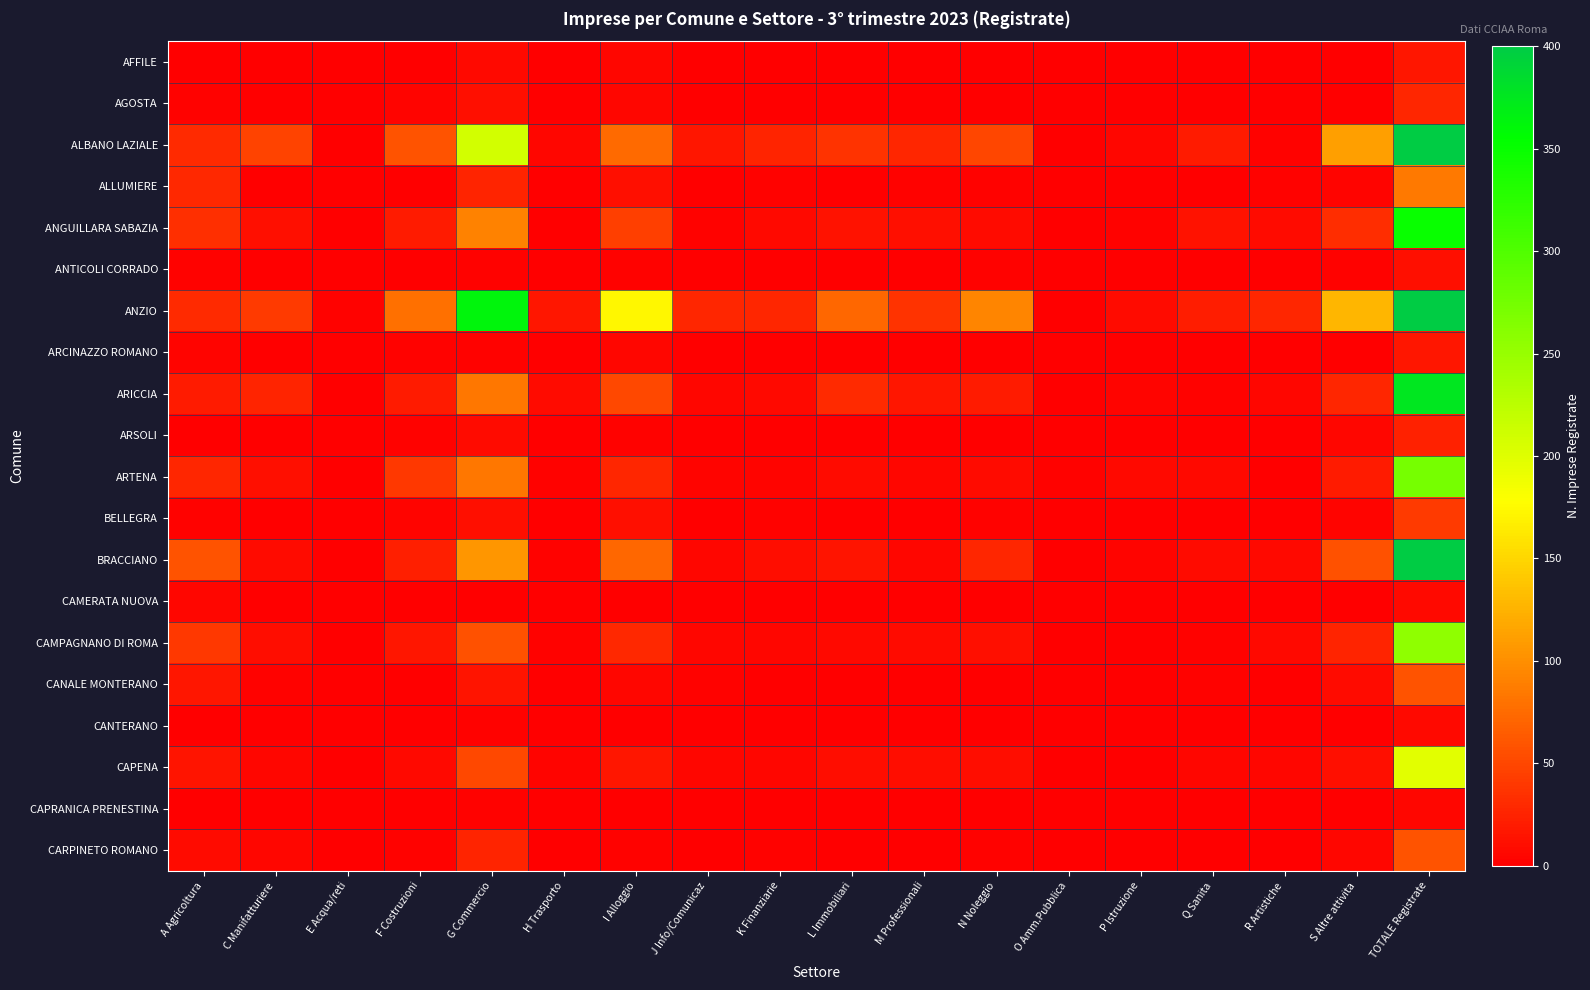

Reading right to left, transcribe all the data shown in this chart.

AFFILE: TOTALE Registrate=16	S Altre attivita=0	R Artistiche=1	Q Sanita=0	P Istruzione=0	O Amm.Pubblica=0	N Noleggio=0	M Professionali=1	L Immobiliari=0	K Finanziarie=0	J Info/Comunicaz=0	I Alloggio=5	H Trasporto=0	G Commercio=7	F Costruzioni=1	E Acqua/reti=0	C Manifatturiere=0	A Agricoltura=1
AGOSTA: TOTALE Registrate=28	S Altre attivita=0	R Artistiche=1	Q Sanita=1	P Istruzione=0	O Amm.Pubblica=0	N Noleggio=0	M Professionali=1	L Immobiliari=0	K Finanziarie=1	J Info/Comunicaz=1	I Alloggio=5	H Trasporto=0	G Commercio=11	F Costruzioni=4	E Acqua/reti=0	C Manifatturiere=1	A Agricoltura=2
ALBANO LAZIALE: TOTALE Registrate=810	S Altre attivita=112	R Artistiche=3	Q Sanita=19	P Istruzione=5	O Amm.Pubblica=0	N Noleggio=49	M Professionali=27	L Immobiliari=37	K Finanziarie=26	J Info/Comunicaz=17	I Alloggio=74	H Trasporto=5	G Commercio=209	F Costruzioni=59	E Acqua/reti=0	C Manifatturiere=47	A Agricoltura=30
ALLUMIERE: TOTALE Registrate=85	S Altre attivita=4	R Artistiche=2	Q Sanita=0	P Istruzione=0	O Amm.Pubblica=0	N Noleggio=3	M Professionali=2	L Immobiliari=0	K Finanziarie=2	J Info/Comunicaz=0	I Alloggio=11	H Trasporto=0	G Commercio=25	F Costruzioni=1	E Acqua/reti=0	C Manifatturiere=0	A Agricoltura=29
ANGUILLARA SABAZIA: TOTALE Registrate=349	S Altre attivita=32	R Artistiche=8	Q Sanita=13	P Istruzione=2	O Amm.Pubblica=0	N Noleggio=8	M Professionali=11	L Immobiliari=14	K Finanziarie=7	J Info/Comunicaz=3	I Alloggio=45	H Trasporto=1	G Commercio=91	F Costruzioni=20	E Acqua/reti=0	C Manifatturiere=11	A Agricoltura=34
ANTICOLI CORRADO: TOTALE Registrate=12	S Altre attivita=2	R Artistiche=0	Q Sanita=0	P Istruzione=0	O Amm.Pubblica=0	N Noleggio=2	M Professionali=0	L Immobiliari=0	K Finanziarie=0	J Info/Comunicaz=0	I Alloggio=2	H Trasporto=1	G Commercio=3	F Costruzioni=0	E Acqua/reti=0	C Manifatturiere=0	A Agricoltura=2
ANZIO: TOTALE Registrate=1327	S Altre attivita=127	R Artistiche=27	Q Sanita=21	P Istruzione=8	O Amm.Pubblica=0	N Noleggio=93	M Professionali=37	L Immobiliari=72	K Finanziarie=27	J Info/Comunicaz=27	I Alloggio=172	H Trasporto=16	G Commercio=363	F Costruzioni=79	E Acqua/reti=2	C Manifatturiere=41	A Agricoltura=31
ARCINAZZO ROMANO: TOTALE Registrate=16	S Altre attivita=1	R Artistiche=0	Q Sanita=0	P Istruzione=0	O Amm.Pubblica=0	N Noleggio=0	M Professionali=0	L Immobiliari=0	K Finanziarie=1	J Info/Comunicaz=0	I Alloggio=5	H Trasporto=0	G Commercio=3	F Costruzioni=2	E Acqua/reti=0	C Manifatturiere=0	A Agricoltura=4
ARICCIA: TOTALE Registrate=376	S Altre attivita=27	R Artistiche=6	Q Sanita=3	P Istruzione=4	O Amm.Pubblica=0	N Noleggio=20	M Professionali=17	L Immobiliari=31	K Finanziarie=7	J Info/Comunicaz=6	I Alloggio=50	H Trasporto=9	G Commercio=83	F Costruzioni=20	E Acqua/reti=1	C Manifatturiere=26	A Agricoltura=20
ARSOLI: TOTALE Registrate=24	S Altre attivita=5	R Artistiche=0	Q Sanita=0	P Istruzione=0	O Amm.Pubblica=0	N Noleggio=1	M Professionali=1	L Immobiliari=0	K Finanziarie=0	J Info/Comunicaz=1	I Alloggio=3	H Trasporto=0	G Commercio=8	F Costruzioni=2	E Acqua/reti=0	C Manifatturiere=1	A Agricoltura=1
ARTENA: TOTALE Registrate=273	S Altre attivita=20	R Artistiche=1	Q Sanita=7	P Istruzione=7	O Amm.Pubblica=3	N Noleggio=9	M Professionali=5	L Immobiliari=9	K Finanziarie=4	J Info/Comunicaz=4	I Alloggio=27	H Trasporto=3	G Commercio=83	F Costruzioni=40	E Acqua/reti=0	C Manifatturiere=11	A Agricoltura=27
BELLEGRA: TOTALE Registrate=42	S Altre attivita=4	R Artistiche=0	Q Sanita=0	P Istruzione=0	O Amm.Pubblica=0	N Noleggio=2	M Professionali=0	L Immobiliari=0	K Finanziarie=3	J Info/Comunicaz=0	I Alloggio=11	H Trasporto=1	G Commercio=11	F Costruzioni=4	E Acqua/reti=0	C Manifatturiere=1	A Agricoltura=3
BRACCIANO: TOTALE Registrate=460	S Altre attivita=57	R Artistiche=7	Q Sanita=9	P Istruzione=4	O Amm.Pubblica=0	N Noleggio=28	M Professionali=6	L Immobiliari=15	K Finanziarie=10	J Info/Comunicaz=6	I Alloggio=73	H Trasporto=3	G Commercio=106	F Costruzioni=23	E Acqua/reti=0	C Manifatturiere=8	A Agricoltura=58
CAMERATA NUOVA: TOTALE Registrate=7	S Altre attivita=0	R Artistiche=0	Q Sanita=0	P Istruzione=0	O Amm.Pubblica=0	N Noleggio=0	M Professionali=0	L Immobiliari=0	K Finanziarie=0	J Info/Comunicaz=0	I Alloggio=0	H Trasporto=0	G Commercio=1	F Costruzioni=0	E Acqua/reti=1	C Manifatturiere=0	A Agricoltura=5
CAMPAGNANO DI ROMA: TOTALE Registrate=256	S Altre attivita=26	R Artistiche=7	Q Sanita=3	P Istruzione=1	O Amm.Pubblica=0	N Noleggio=12	M Professionali=8	L Immobiliari=7	K Finanziarie=5	J Info/Comunicaz=6	I Alloggio=29	H Trasporto=3	G Commercio=57	F Costruzioni=16	E Acqua/reti=0	C Manifatturiere=10	A Agricoltura=40
CANALE MONTERANO: TOTALE Registrate=59	S Altre attivita=8	R Artistiche=0	Q Sanita=2	P Istruzione=0	O Amm.Pubblica=0	N Noleggio=1	M Professionali=0	L Immobiliari=0	K Finanziarie=1	J Info/Comunicaz=2	I Alloggio=5	H Trasporto=1	G Commercio=15	F Costruzioni=1	E Acqua/reti=0	C Manifatturiere=3	A Agricoltura=17
CANTERANO: TOTALE Registrate=7	S Altre attivita=1	R Artistiche=0	Q Sanita=0	P Istruzione=0	O Amm.Pubblica=0	N Noleggio=0	M Professionali=0	L Immobiliari=0	K Finanziarie=0	J Info/Comunicaz=0	I Alloggio=0	H Trasporto=0	G Commercio=2	F Costruzioni=0	E Acqua/reti=0	C Manifatturiere=1	A Agricoltura=1
CAPENA: TOTALE Registrate=198	S Altre attivita=11	R Artistiche=5	Q Sanita=5	P Istruzione=0	O Amm.Pubblica=0	N Noleggio=10	M Professionali=10	L Immobiliari=10	K Finanziarie=5	J Info/Comunicaz=5	I Alloggio=16	H Trasporto=4	G Commercio=50	F Costruzioni=7	E Acqua/reti=0	C Manifatturiere=5	A Agricoltura=15
CAPRANICA PRENESTINA: TOTALE Registrate=6	S Altre attivita=0	R Artistiche=0	Q Sanita=0	P Istruzione=0	O Amm.Pubblica=0	N Noleggio=0	M Professionali=0	L Immobiliari=0	K Finanziarie=0	J Info/Comunicaz=0	I Alloggio=1	H Trasporto=0	G Commercio=2	F Costruzioni=0	E Acqua/reti=0	C Manifatturiere=0	A Agricoltura=1
CARPINETO ROMANO: TOTALE Registrate=59	S Altre attivita=6	R Artistiche=0	Q Sanita=0	P Istruzione=0	O Amm.Pubblica=0	N Noleggio=2	M Professionali=1	L Immobiliari=0	K Finanziarie=2	J Info/Comunicaz=1	I Alloggio=2	H Trasporto=1	G Commercio=26	F Costruzioni=3	E Acqua/reti=0	C Manifatturiere=5	A Agricoltura=9